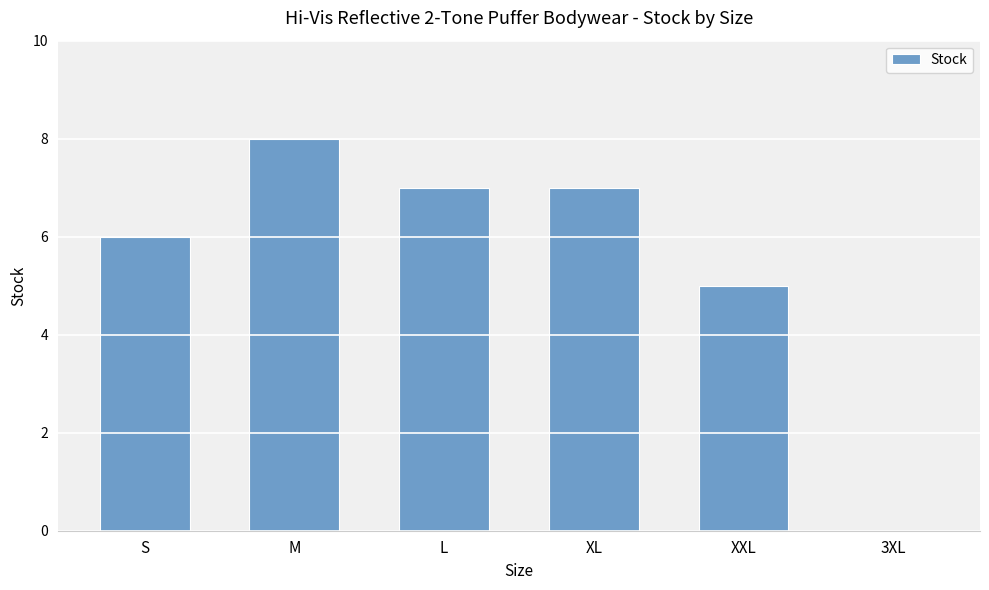

What is the average value?

6